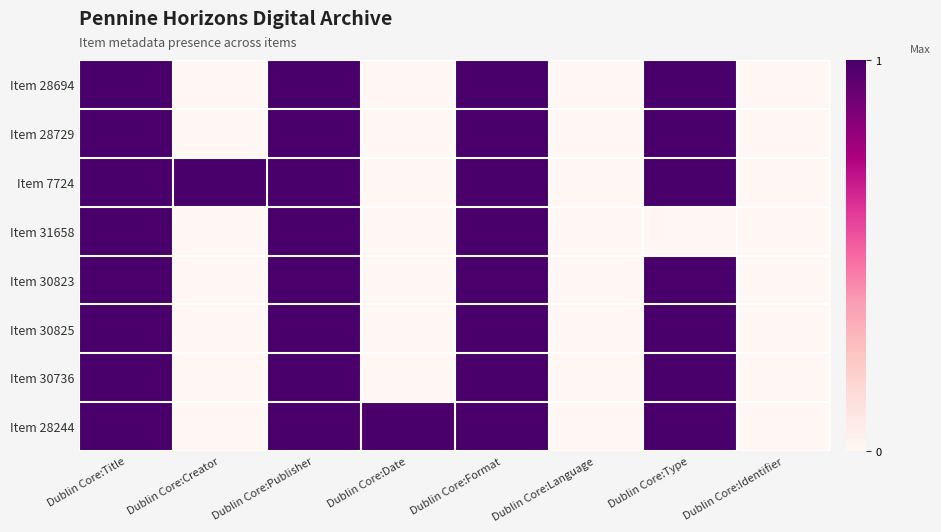

Which series has the largest total across all categories?

Item 7724